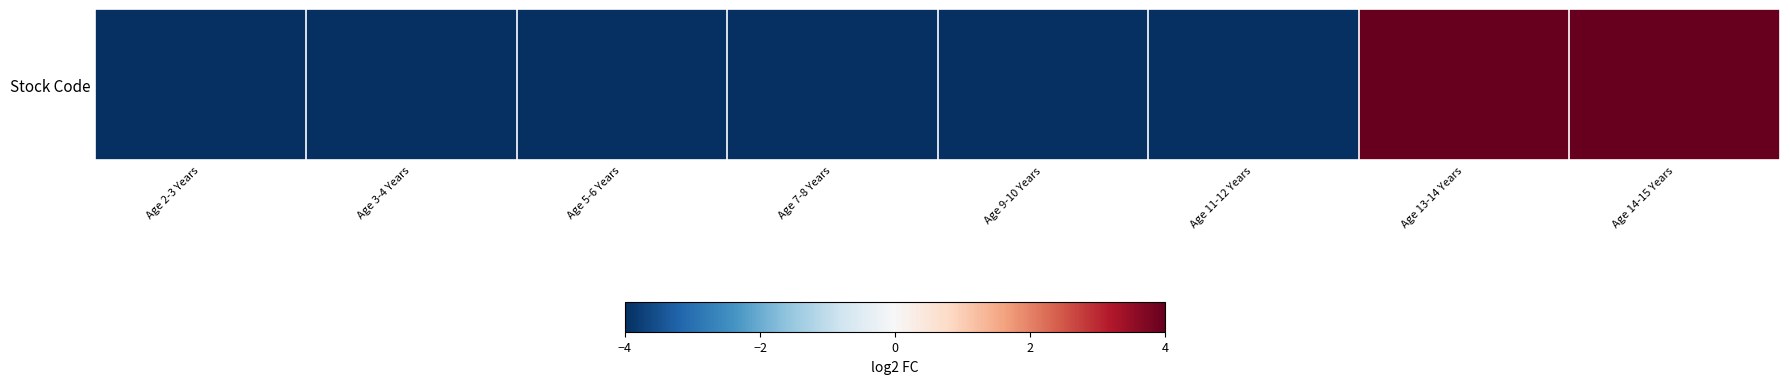

Which category has the highest value across all series?

Age 14-15 Years